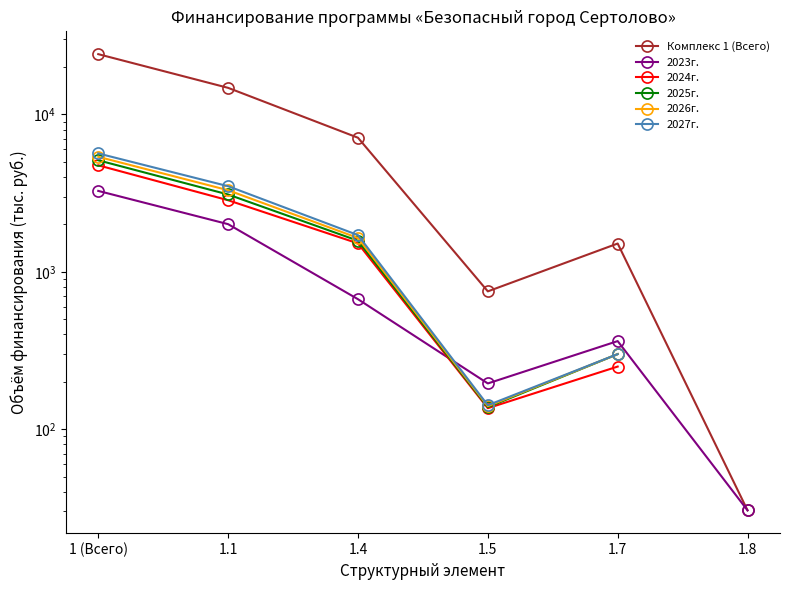

At which category does Комплекс 1 (Всего) reach its first local valley?

1.5